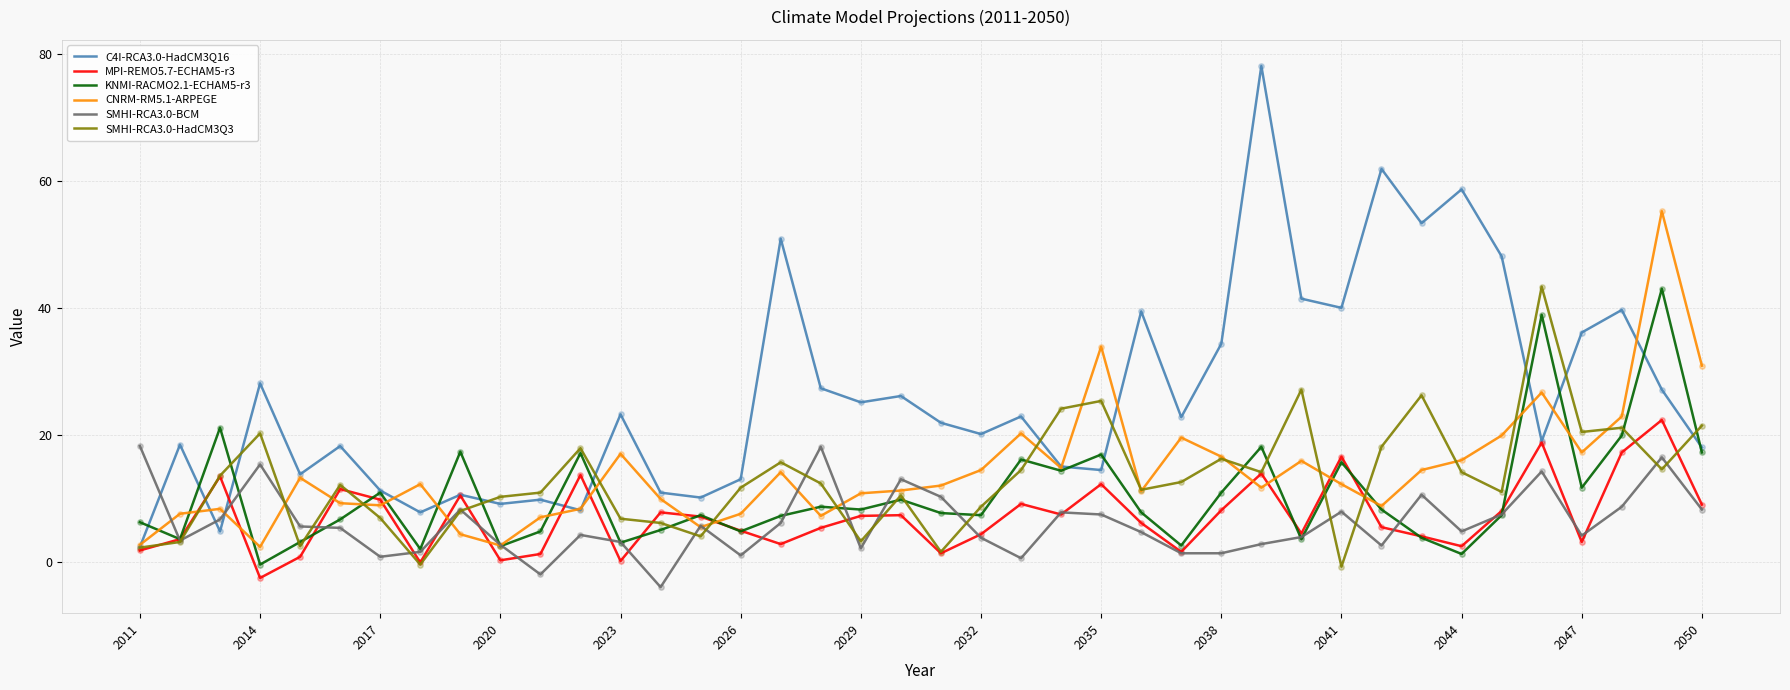

Which series has the largest total across all categories?

C4I-RCA3.0-HadCM3Q16